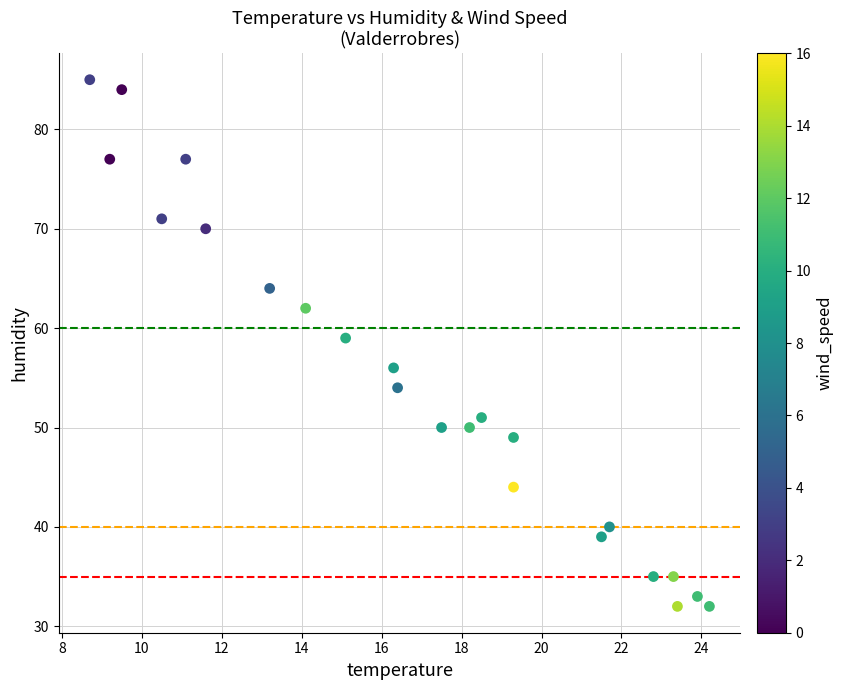

What is the range of Y values (max minus min)?

53